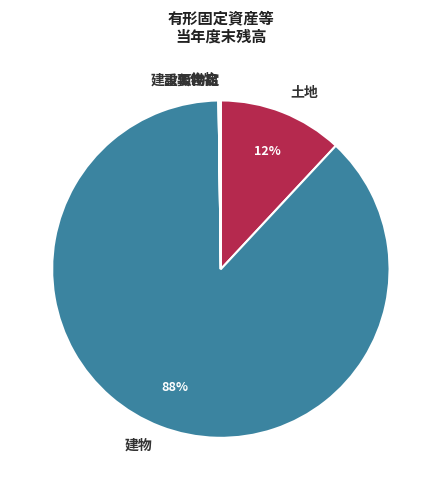

To the nearest percent, what portion does 建物 represent?

88%